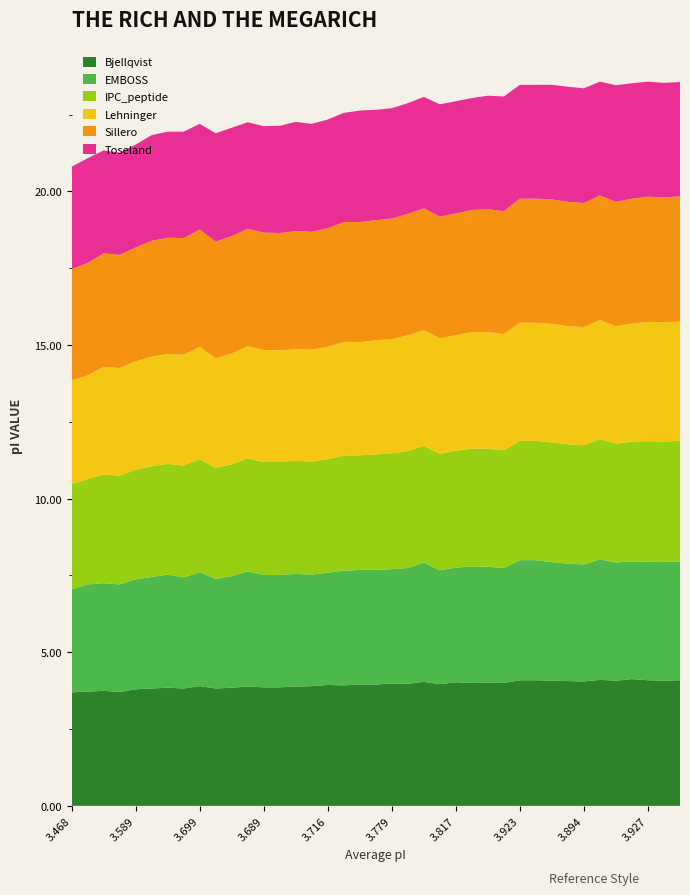

Reading right to left, what are all the values shown in this chart?

Bjellqvist: 3.926=4.1	3.922=4.1	3.927=4.1	3.912=4.1	3.918=4.1	3.934=4.1	3.894=4.0	3.9=4.1	3.914=4.1	3.923=4.1	3.923=4.1	3.848=4.0	3.854=4.0	3.841=4.0	3.817=4.0	3.805=4.0	3.863=4.0	3.814=4.0	3.779=4.0	3.781=3.9	3.783=3.9	3.764=3.9	3.716=3.9	3.694=3.9	3.718=3.9	3.693=3.9	3.689=3.9	3.721=3.9	3.683=3.8	3.652=3.8	3.699=3.9	3.662=3.8	3.675=3.8	3.648=3.8	3.589=3.8	3.547=3.7	3.553=3.7	3.532=3.7	3.468=3.7
EMBOSS: 3.926=3.9	3.922=3.9	3.927=3.9	3.912=3.8	3.918=3.8	3.934=3.9	3.894=3.8	3.9=3.8	3.914=3.9	3.923=3.9	3.923=3.9	3.848=3.7	3.854=3.8	3.841=3.8	3.817=3.7	3.805=3.7	3.863=3.9	3.814=3.8	3.779=3.7	3.781=3.7	3.783=3.7	3.764=3.7	3.716=3.7	3.694=3.6	3.718=3.7	3.693=3.7	3.689=3.7	3.721=3.7	3.683=3.6	3.652=3.6	3.699=3.7	3.662=3.6	3.675=3.7	3.648=3.6	3.589=3.6	3.547=3.5	3.553=3.5	3.532=3.5	3.468=3.4
IPC_peptide: 3.926=3.9	3.922=3.9	3.927=3.9	3.912=3.9	3.918=3.9	3.934=3.9	3.894=3.9	3.9=3.9	3.914=3.9	3.923=3.9	3.923=3.9	3.848=3.8	3.854=3.8	3.841=3.8	3.817=3.8	3.805=3.8	3.863=3.8	3.814=3.8	3.779=3.8	3.781=3.8	3.783=3.7	3.764=3.7	3.716=3.7	3.694=3.7	3.718=3.7	3.693=3.7	3.689=3.7	3.721=3.7	3.683=3.6	3.652=3.6	3.699=3.7	3.662=3.6	3.675=3.6	3.648=3.6	3.589=3.6	3.547=3.5	3.553=3.5	3.532=3.4	3.468=3.4
Lehninger: 3.926=3.9	3.922=3.9	3.927=3.9	3.912=3.8	3.918=3.8	3.934=3.9	3.894=3.8	3.9=3.8	3.914=3.9	3.923=3.8	3.923=3.8	3.848=3.8	3.854=3.8	3.841=3.8	3.817=3.8	3.805=3.8	3.863=3.8	3.814=3.8	3.779=3.7	3.781=3.7	3.783=3.7	3.764=3.7	3.716=3.7	3.694=3.6	3.718=3.6	3.693=3.6	3.689=3.6	3.721=3.7	3.683=3.6	3.652=3.6	3.699=3.7	3.662=3.6	3.675=3.6	3.648=3.6	3.589=3.5	3.547=3.5	3.553=3.5	3.532=3.4	3.468=3.4
Sillero: 3.926=4.1	3.922=4.1	3.927=4.1	3.912=4.1	3.918=4.0	3.934=4.0	3.894=4.0	3.9=4.0	3.914=4.0	3.923=4.0	3.923=4.0	3.848=4.0	3.854=4.0	3.841=4.0	3.817=4.0	3.805=4.0	3.863=4.0	3.814=3.9	3.779=3.9	3.781=3.9	3.783=3.9	3.764=3.9	3.716=3.9	3.694=3.8	3.718=3.8	3.693=3.8	3.689=3.8	3.721=3.8	3.683=3.8	3.652=3.8	3.699=3.8	3.662=3.8	3.675=3.8	3.648=3.8	3.589=3.7	3.547=3.7	3.553=3.7	3.532=3.7	3.468=3.6
Toseland: 3.926=3.7	3.922=3.7	3.927=3.7	3.912=3.8	3.918=3.8	3.934=3.7	3.894=3.7	3.9=3.7	3.914=3.7	3.923=3.7	3.923=3.7	3.848=3.7	3.854=3.7	3.841=3.6	3.817=3.7	3.805=3.7	3.863=3.6	3.814=3.6	3.779=3.6	3.781=3.6	3.783=3.6	3.764=3.6	3.716=3.5	3.694=3.5	3.718=3.6	3.693=3.5	3.689=3.5	3.721=3.5	3.683=3.5	3.652=3.5	3.699=3.4	3.662=3.5	3.675=3.5	3.648=3.4	3.589=3.4	3.547=3.3	3.553=3.4	3.532=3.4	3.468=3.3